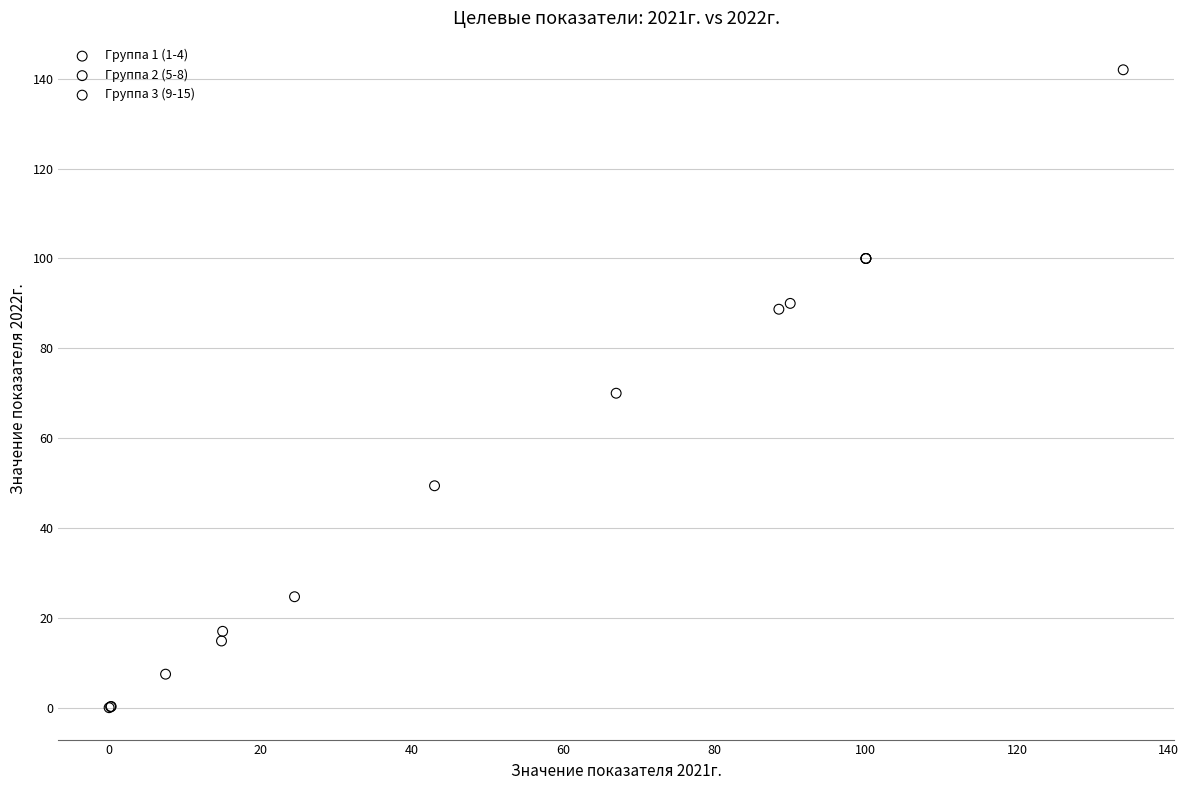

Which series contains the highest Y value?

Группа 3 (9-15)